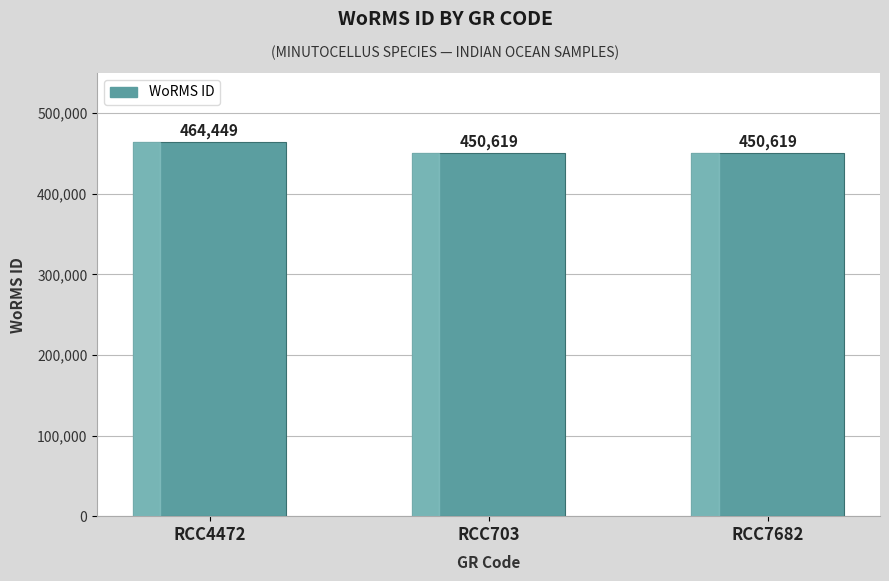

The chart shows a value of 450619 at RCC703. True or false?

True